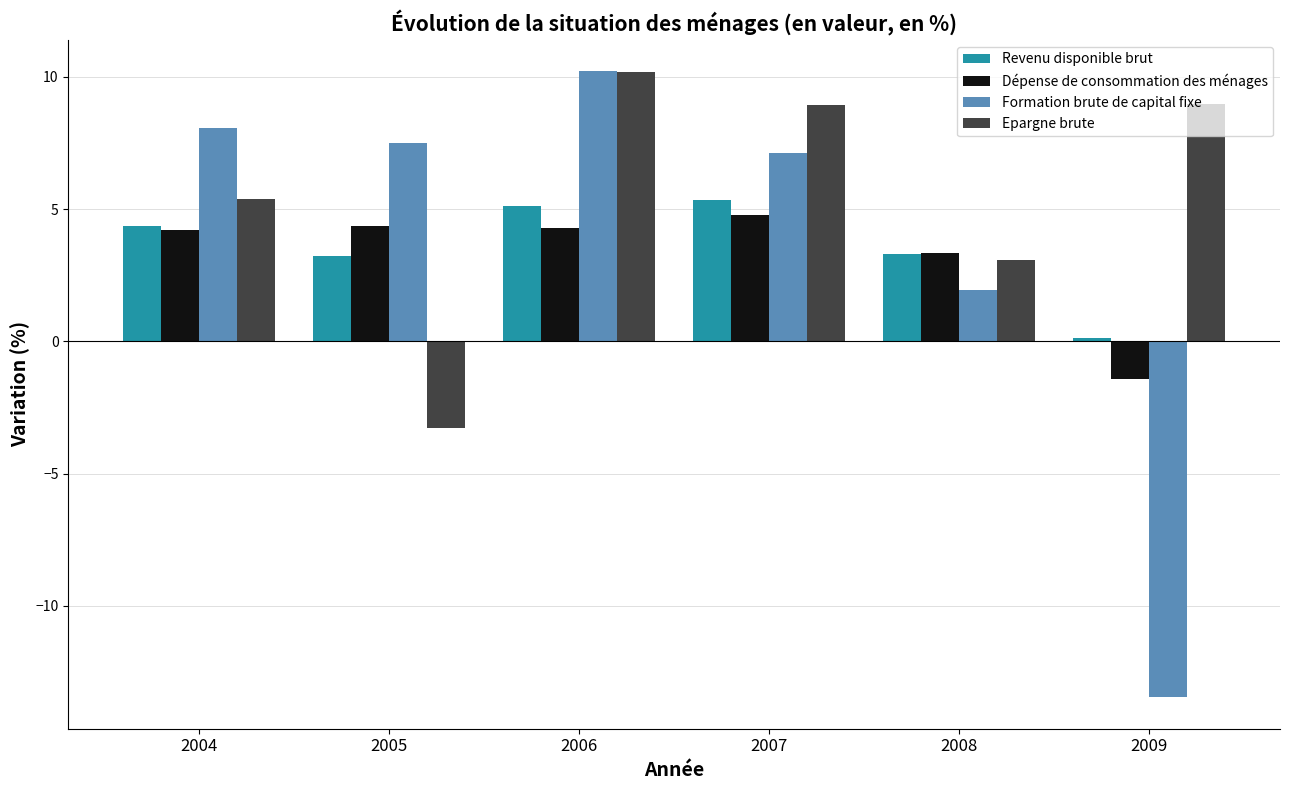

Where does the Revenu disponible brut series first go above 4?

2004